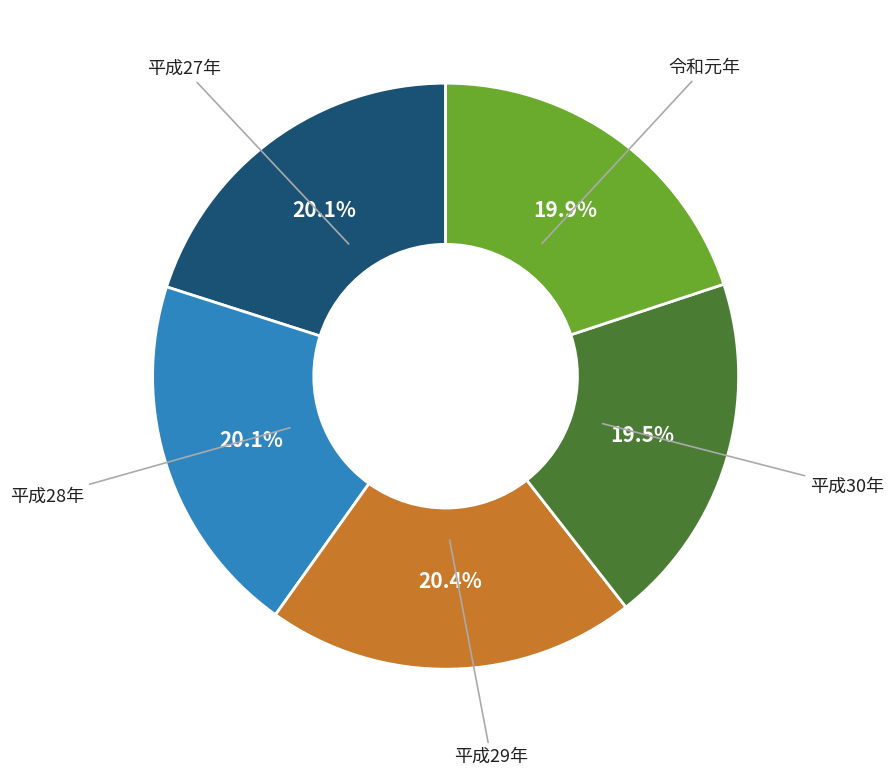

True or false: 平成29年 accounts for 35% of the total.

False